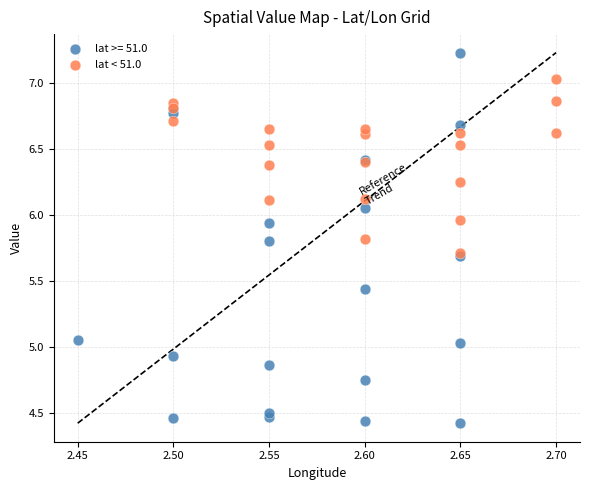

Which series contains the highest Y value?

lat >= 51.0